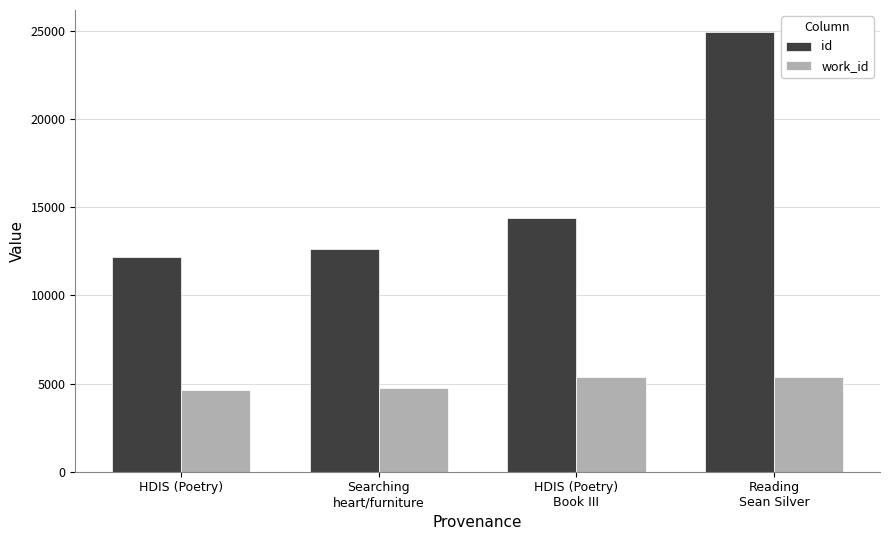

Rank the series by their average value, from highest to lowest.

id, work_id